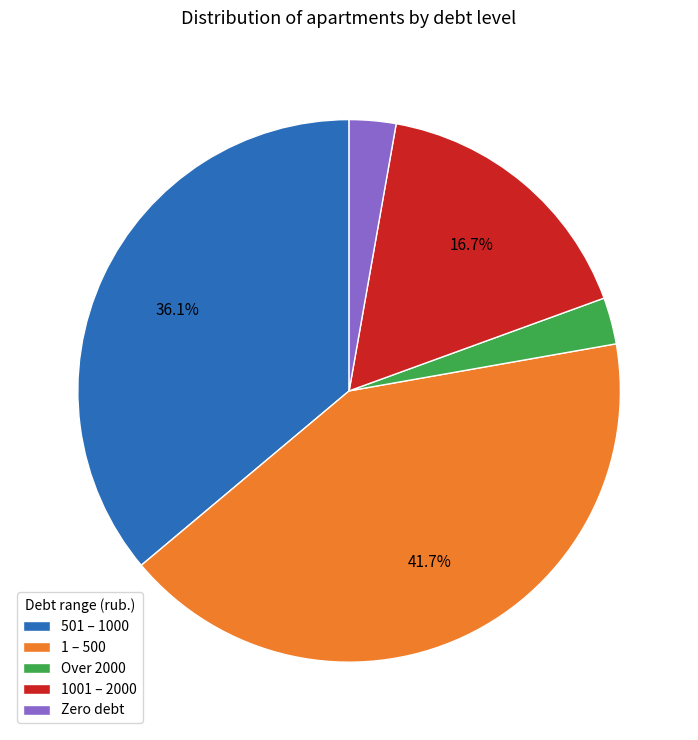

How many slices are in this pie chart?

5